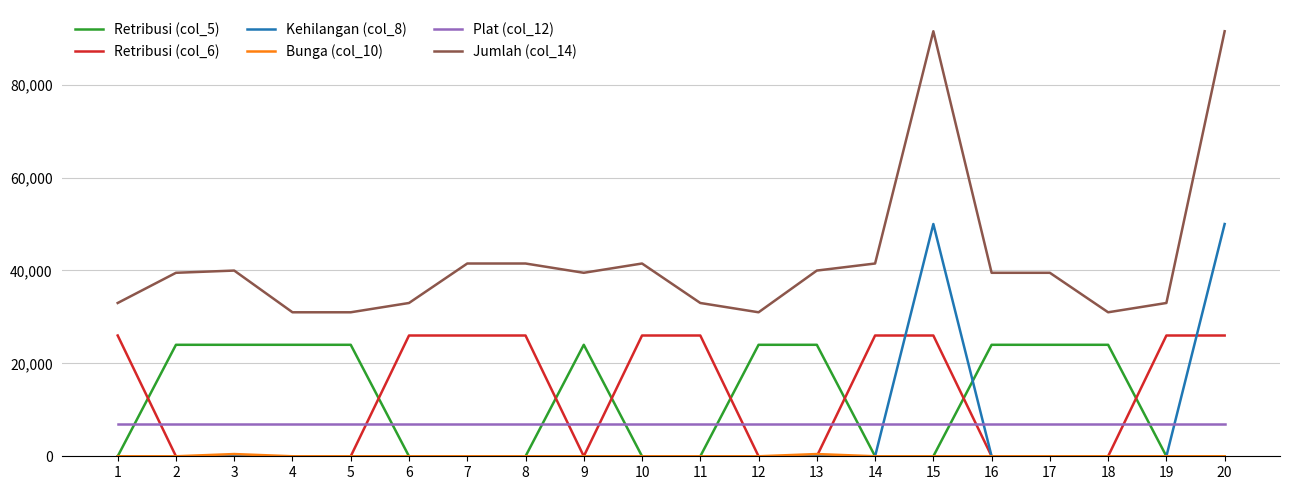

Is the value of Jumlah (col_14) at 6 greater than the value of Kehilangan (col_8) at 1?

Yes